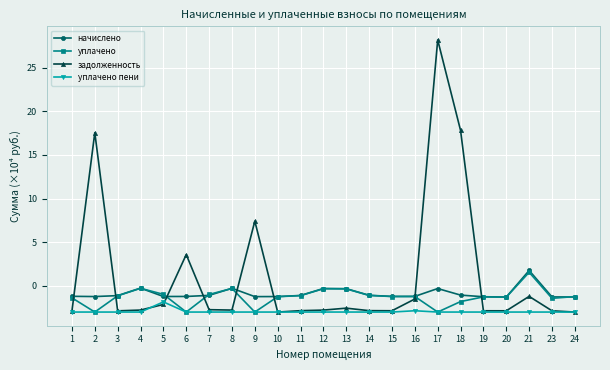

Rank the series at 18 from lowest to highest value.

уплачено пени, уплачено, начислено, задолженность